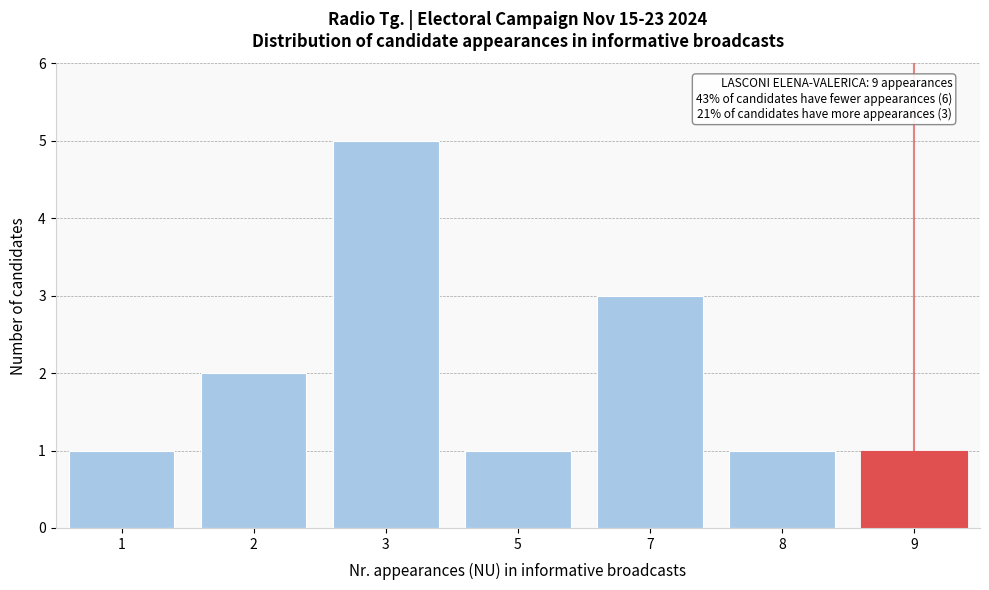

Reading left to right, list all the values displayed in this chart.

1=1	2=2	3=5	5=1	7=3	8=1	9=1